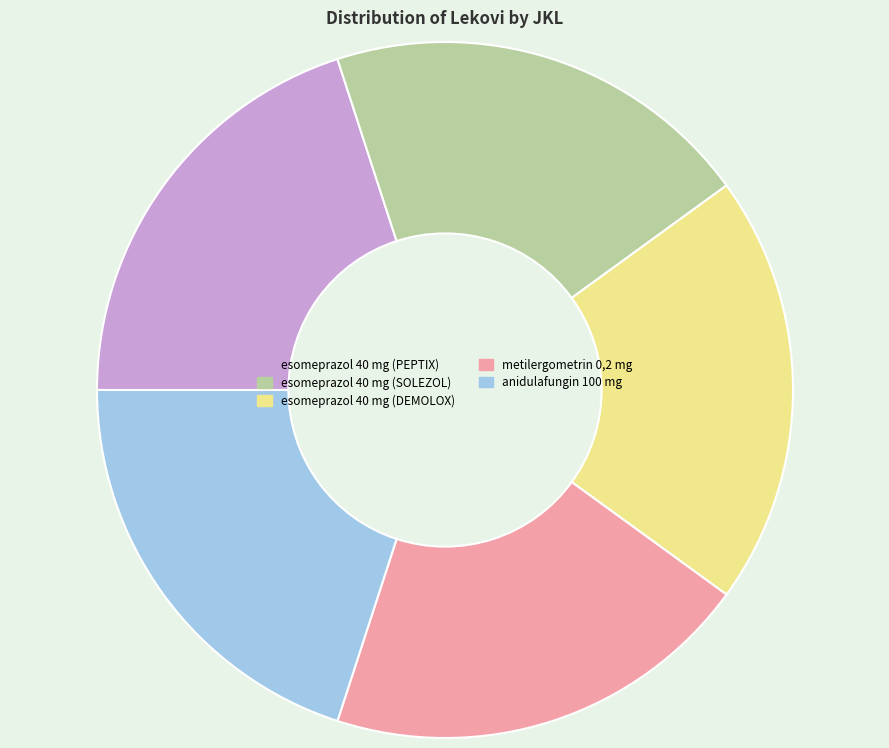

Approximately how many times larger is the value at esomeprazol 40 mg (DEMOLOX) compared to anidulafungin 100 mg?

1.0